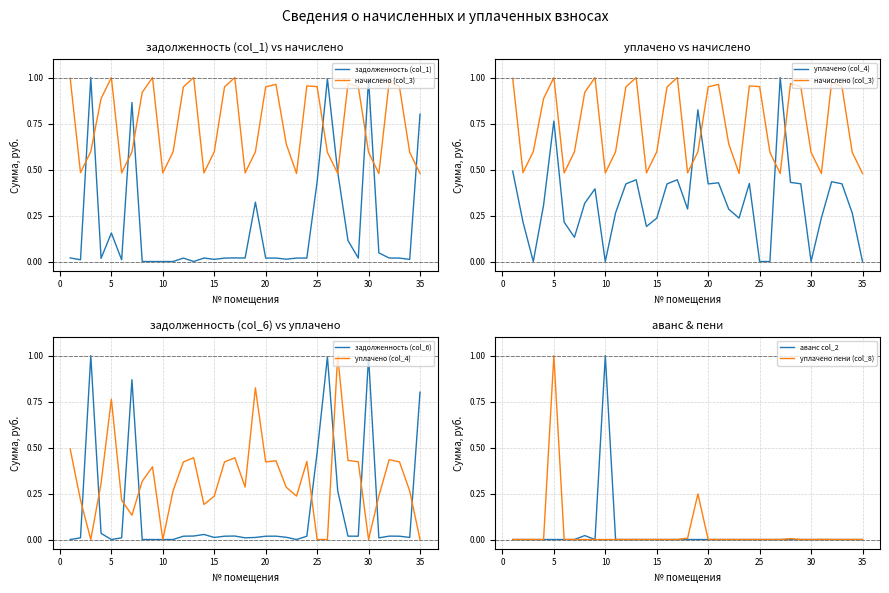

At which label does аванс col_2 reach its peak?

10